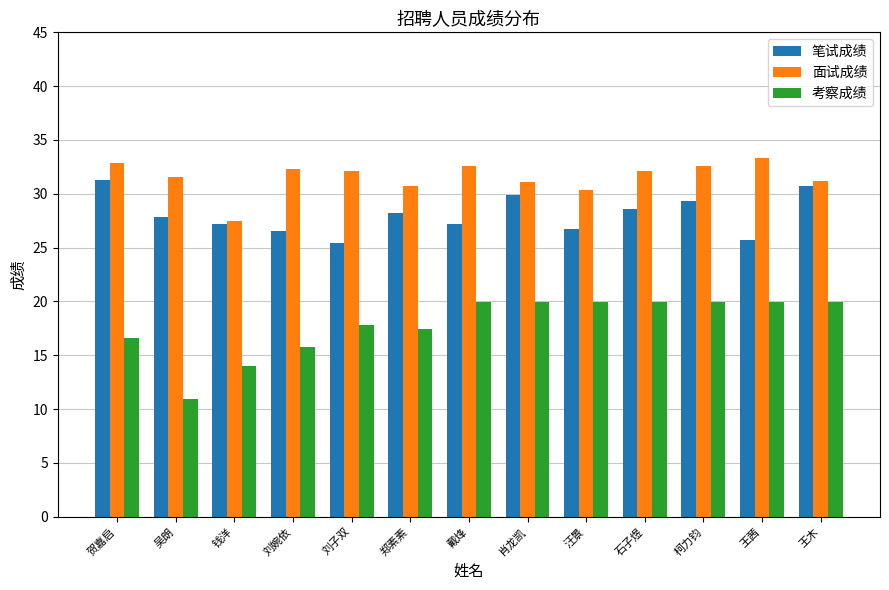

What is the spread (max minus min) of values at 王木?

11.2